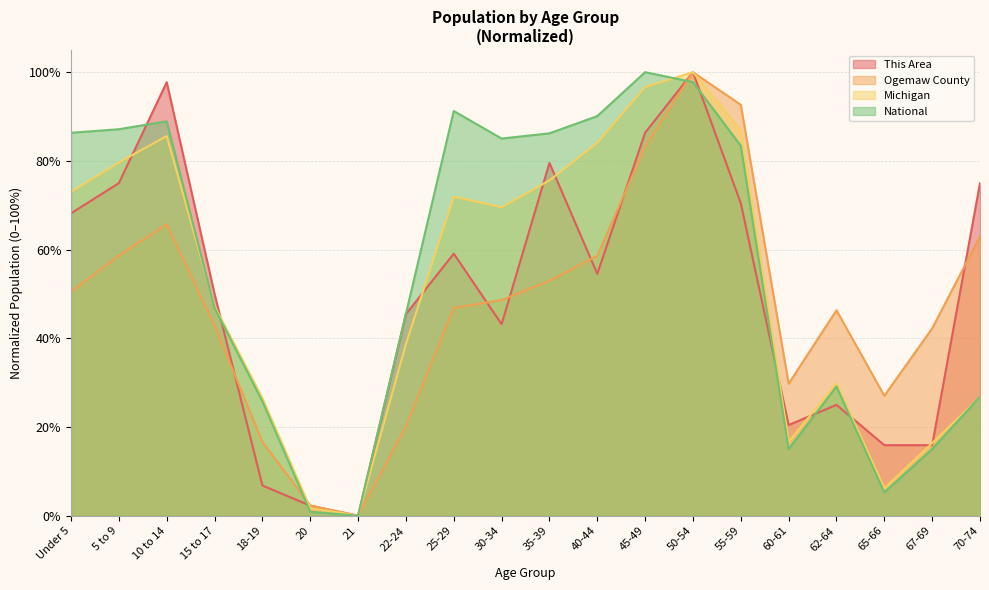

Reading left to right, list all the values displayed in this chart.

This Area: 0.7	0.8	1.0	0.5	0.1	0.0	0.0	0.5	0.6	0.4	0.8	0.5	0.9	1.0	0.7	0.2	0.2	0.2	0.2	0.8
Ogemaw County: 0.5	0.6	0.7	0.4	0.2	0.0	0.0	0.2	0.5	0.5	0.5	0.6	0.8	1.0	0.9	0.3	0.5	0.3	0.4	0.6
Michigan: 0.7	0.8	0.9	0.5	0.3	0.0	0.0	0.4	0.7	0.7	0.8	0.8	1.0	1.0	0.9	0.2	0.3	0.1	0.2	0.3
National: 0.9	0.9	0.9	0.5	0.3	0.0	0.0	0.5	0.9	0.9	0.9	0.9	1.0	1.0	0.8	0.2	0.3	0.1	0.2	0.3